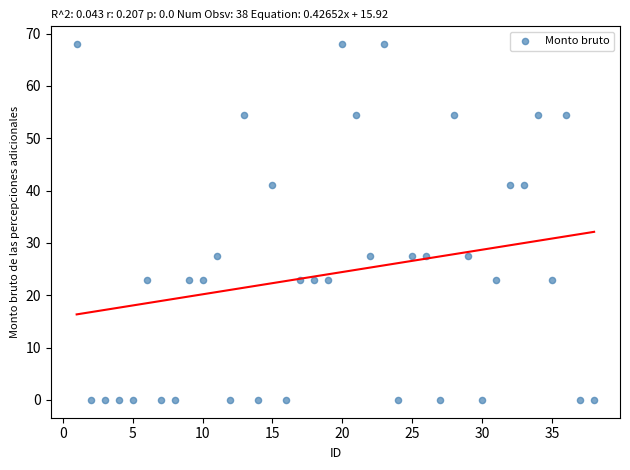

What is the range of X values (max minus min)?

37.0